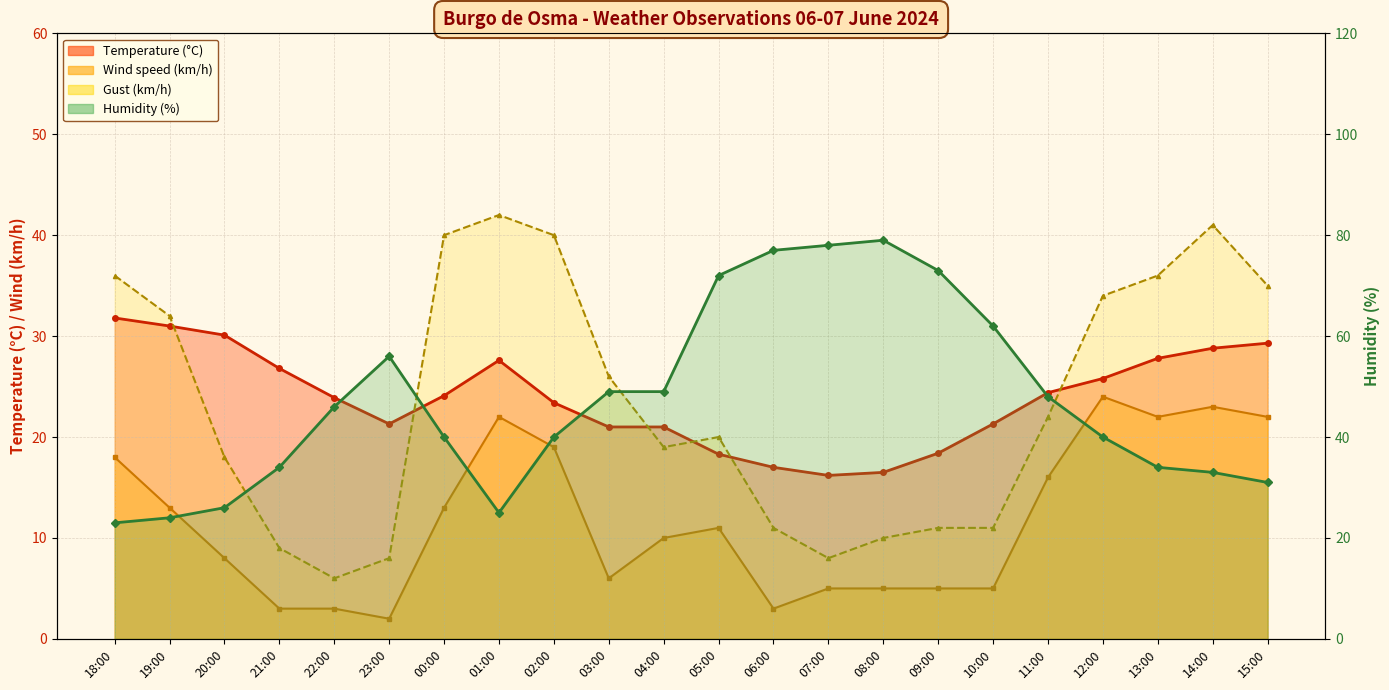

Count the number of data series in this chart.

4